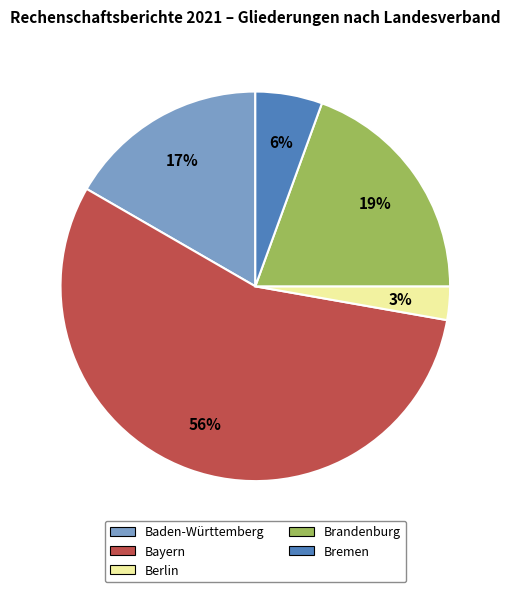

Does any single category account for the majority?

Yes